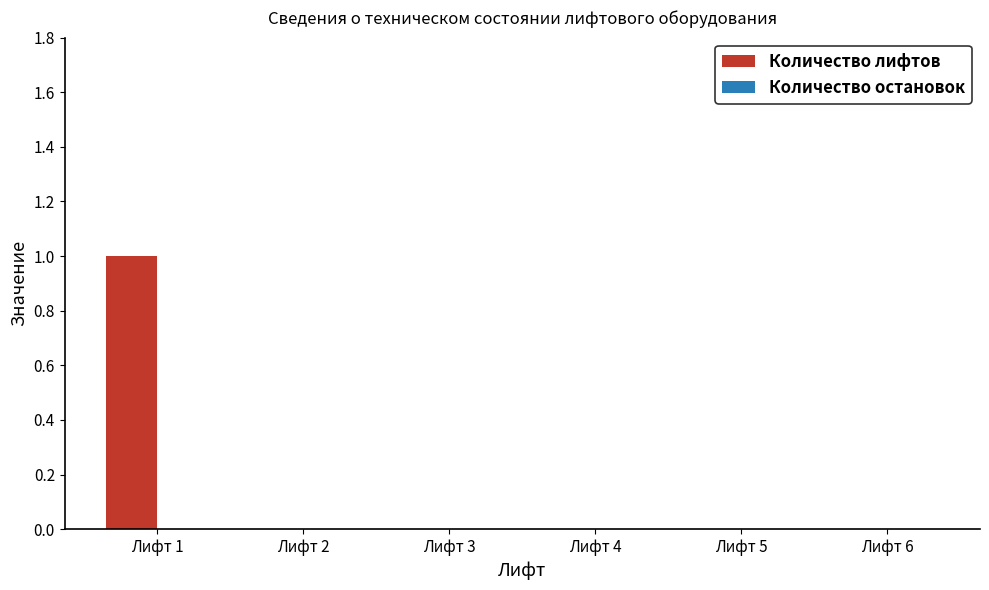

Which has a higher value, Лифт 2 or Лифт 1?

Лифт 1